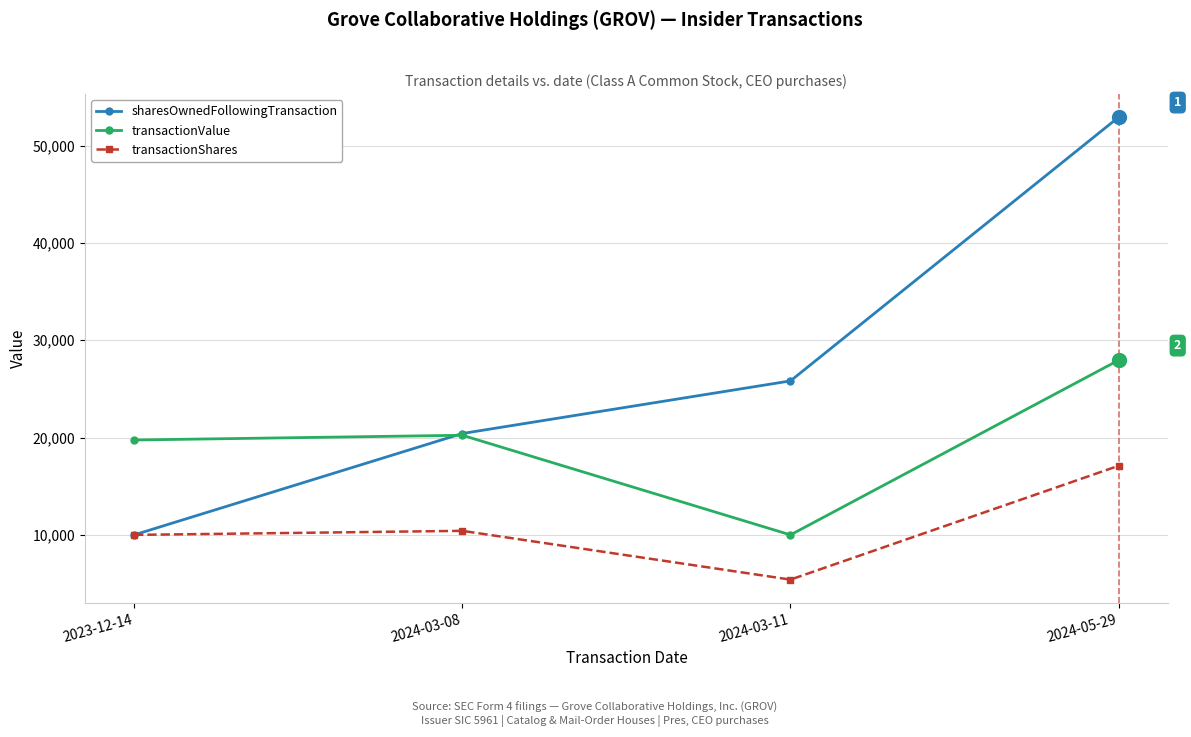

What is the difference between the second highest and minimum values in the sharesOwnedFollowingTransaction series?

15823